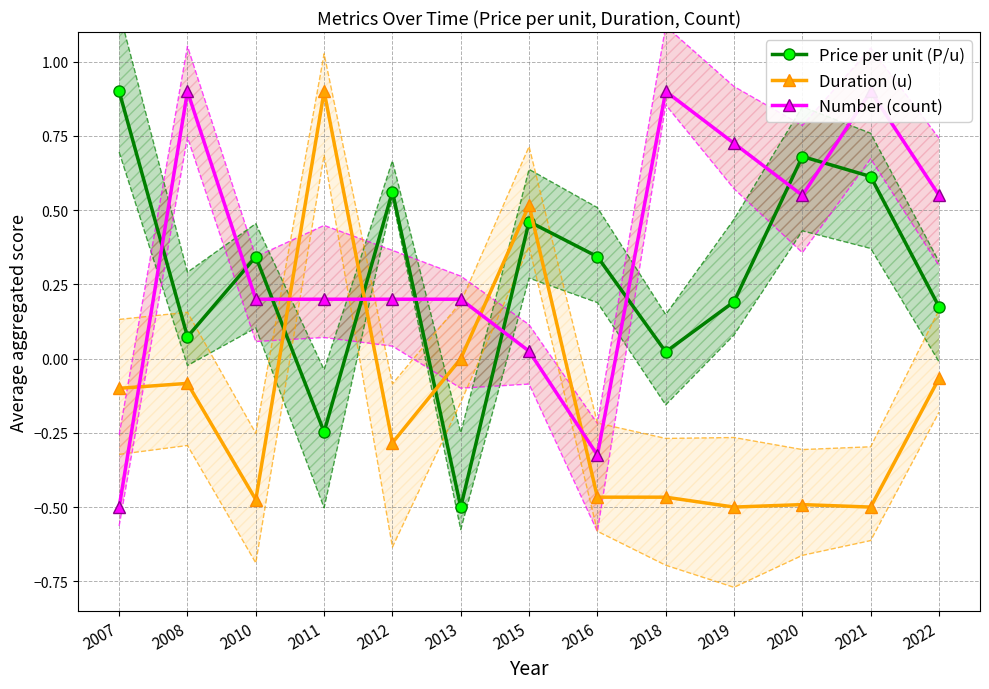

What is the minimum value for Duration (u)?

-0.5